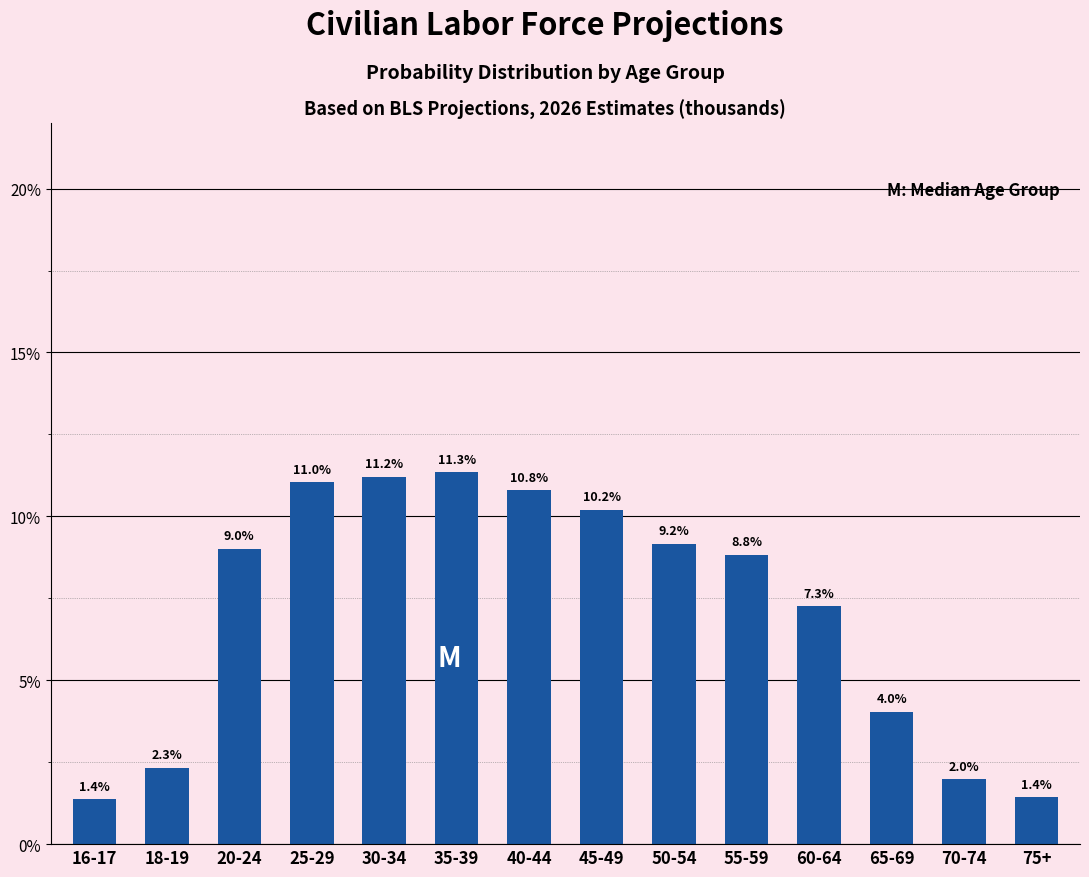

Reading right to left, what are all the values shown in this chart?

1.4	2.0	4.0	7.3	8.8	9.2	10.2	10.8	11.3	11.2	11.0	9.0	2.3	1.4